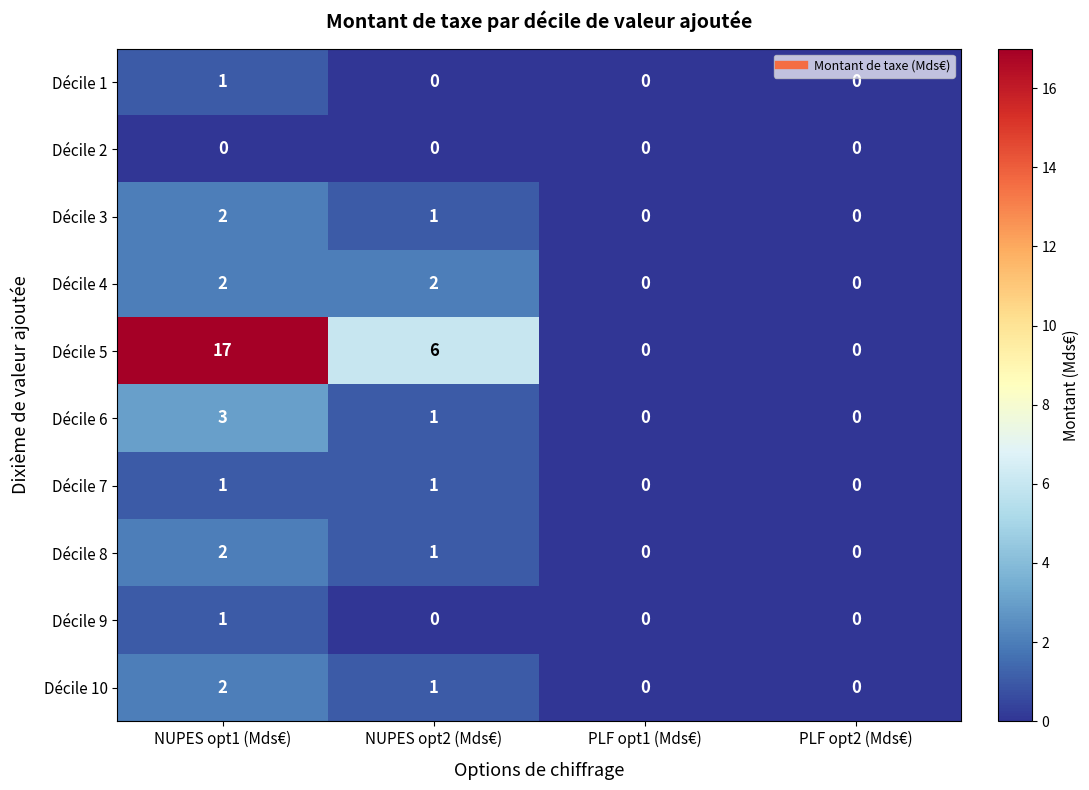

The value of Décile 1 at NUPES opt1 (Mds€) is 2. True or false?

False